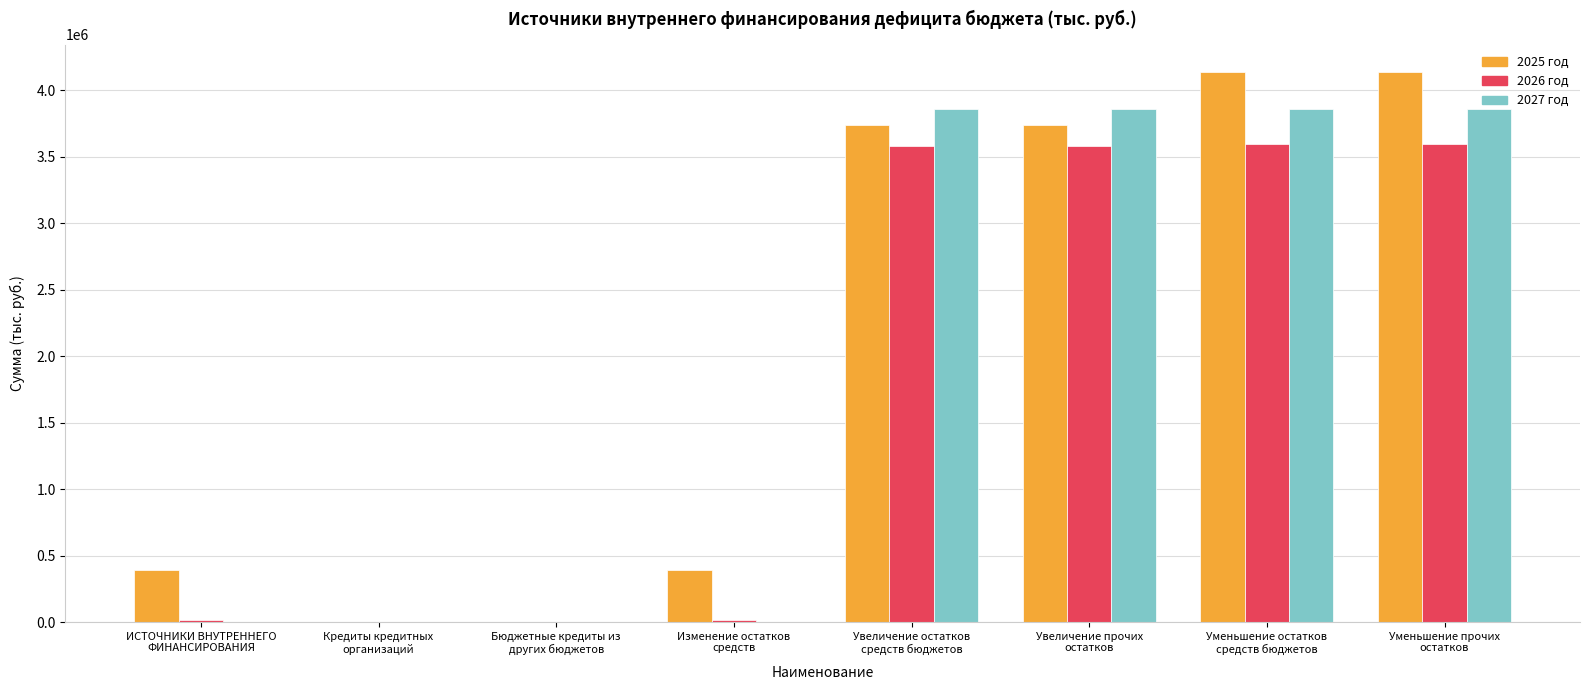

Which series has the widest spread of values?

2025 год